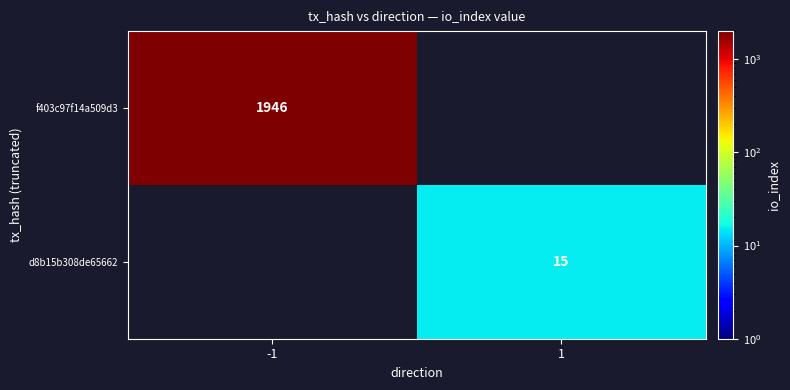

Which has a higher value, 1 or -1?

-1